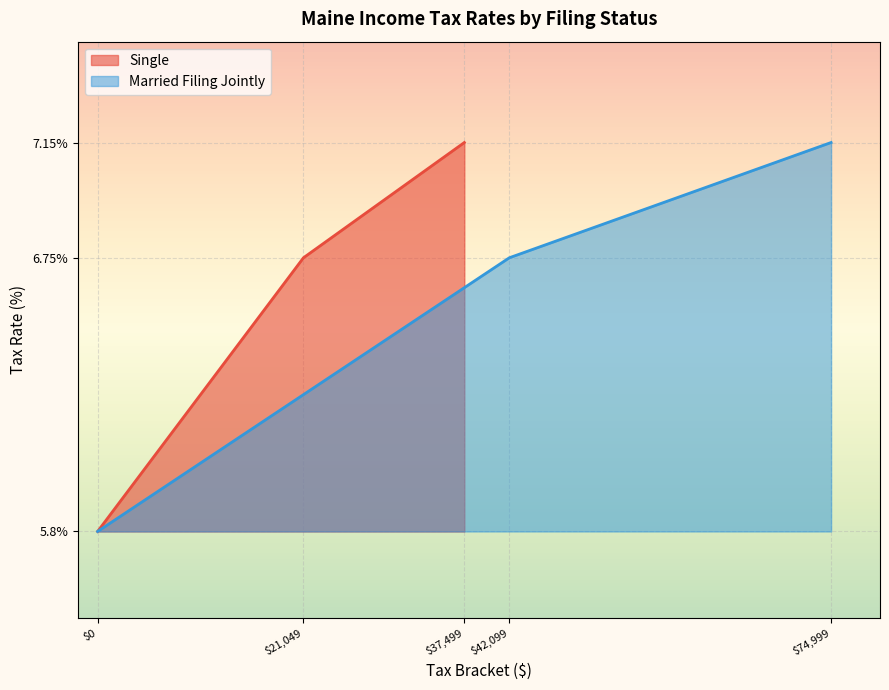

How many values in the Single series exceed 6?

2